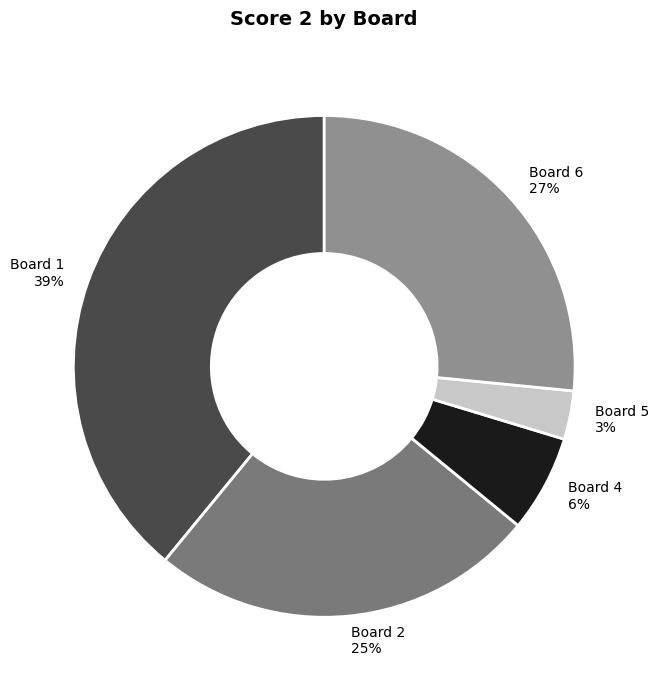

Combined, do Board 1 39% and Board 4 6% account for over 50%?

No